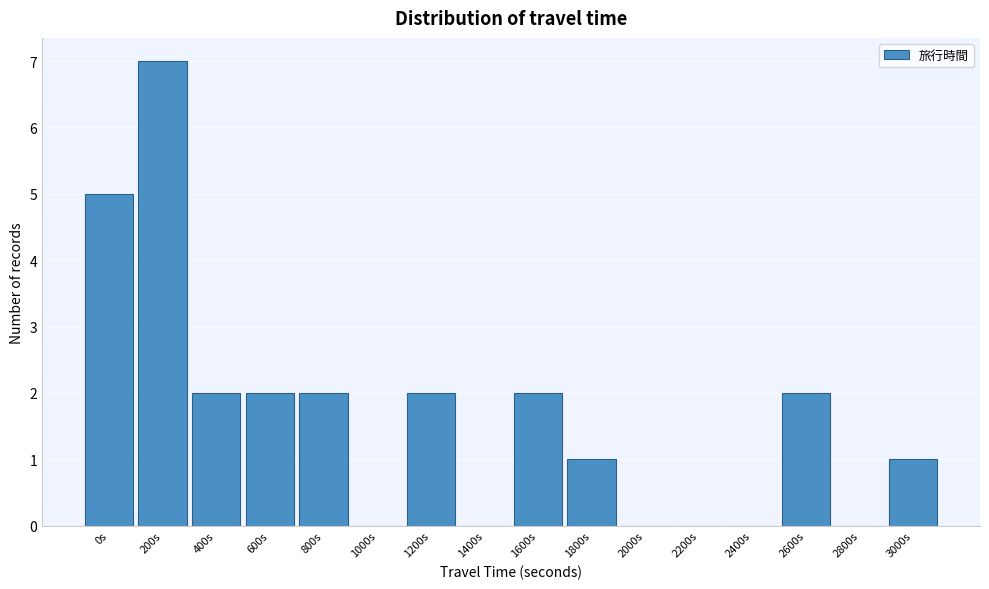

Reading left to right, what are all the values shown in this chart?

0s=5	200s=7	400s=2	600s=2	800s=2	1000s=0	1200s=2	1400s=0	1600s=2	1800s=1	2000s=0	2200s=0	2400s=0	2600s=2	2800s=0	3000s=1